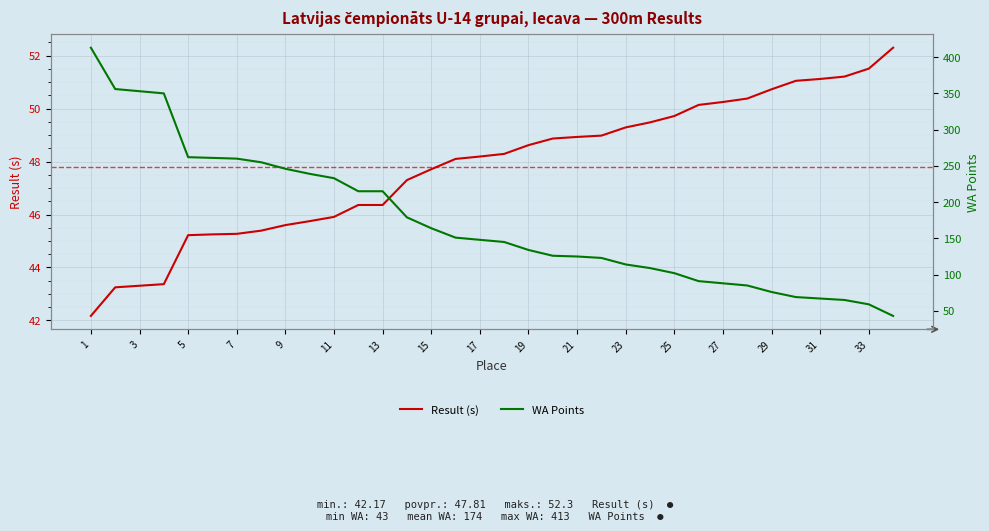

List the series in order of their peak value, lowest first.

Result (s), WA Points